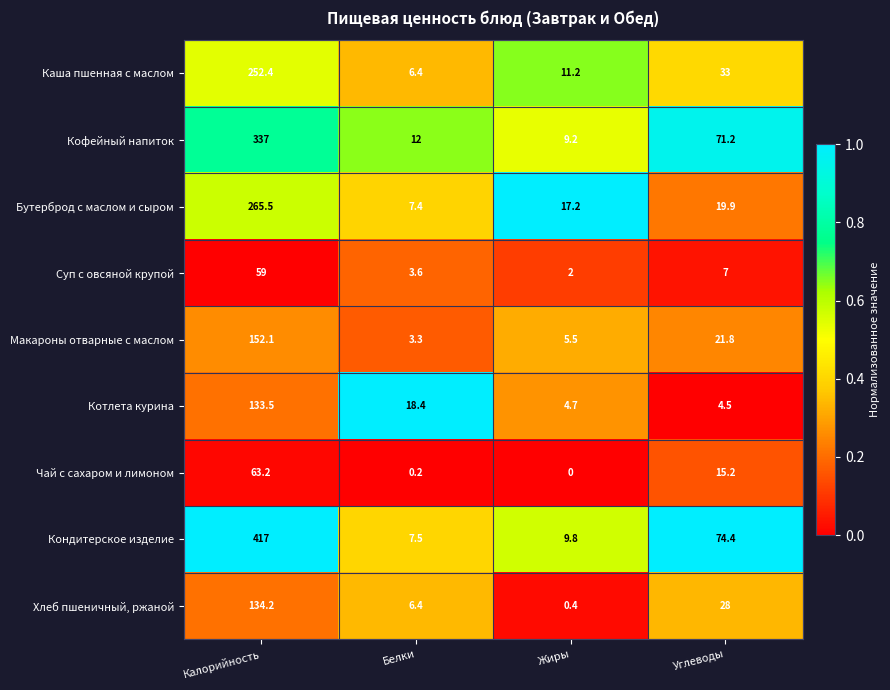

At which category is the sum across all series the highest?

Калорийность